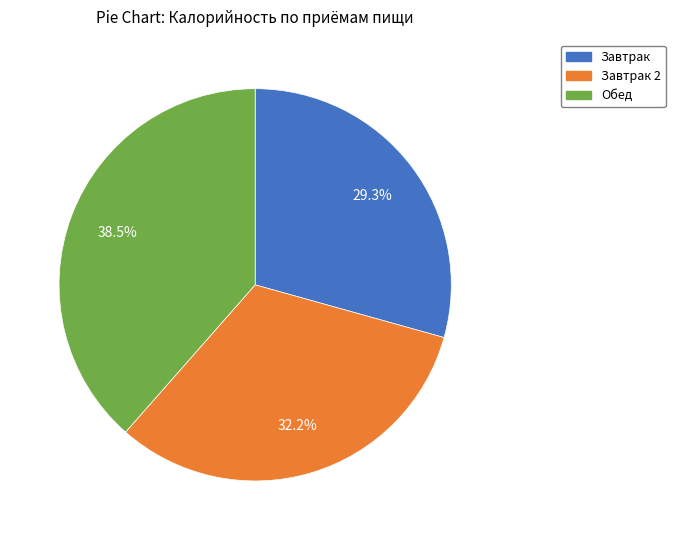

To the nearest percent, what is the average slice percentage?

33%